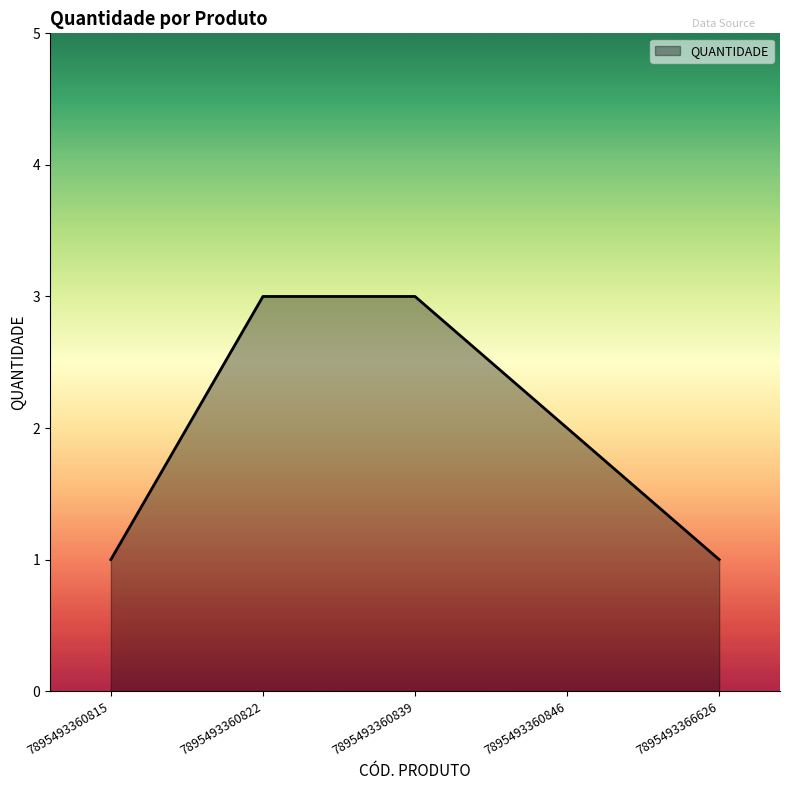

What is the sum of all values?

10